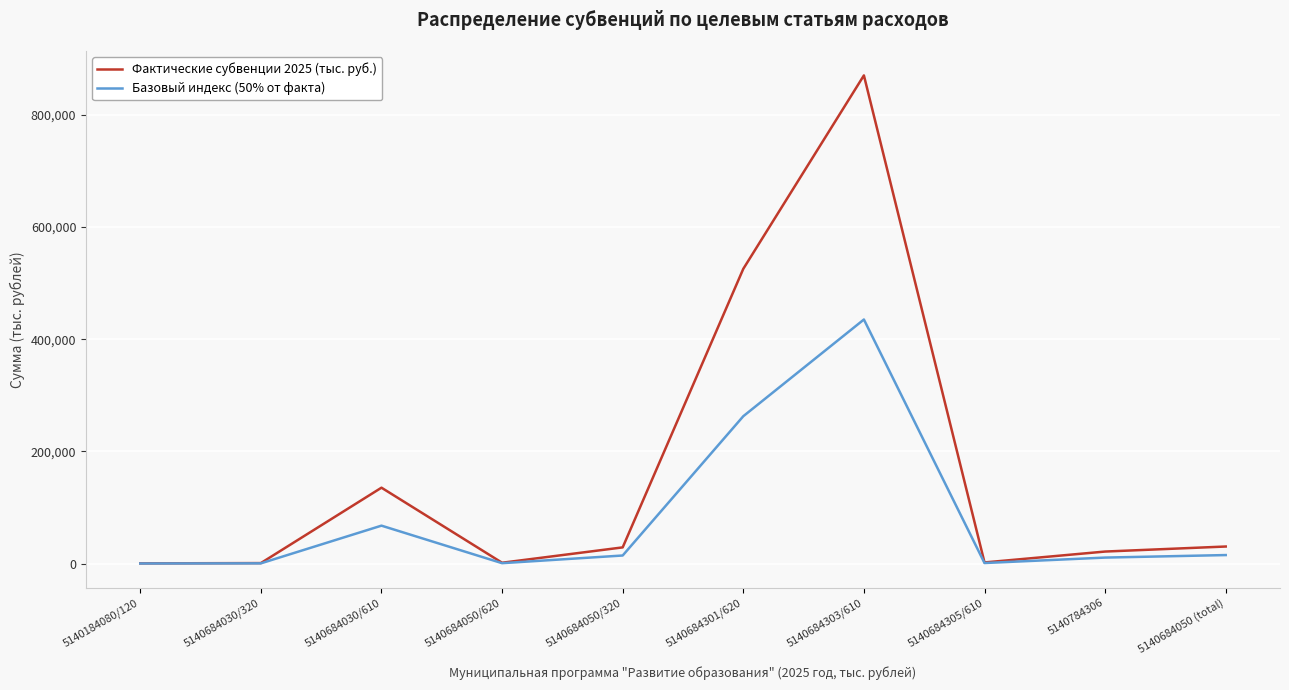

What is the spread (max minus min) of values at 5140684030/610?

67660.5